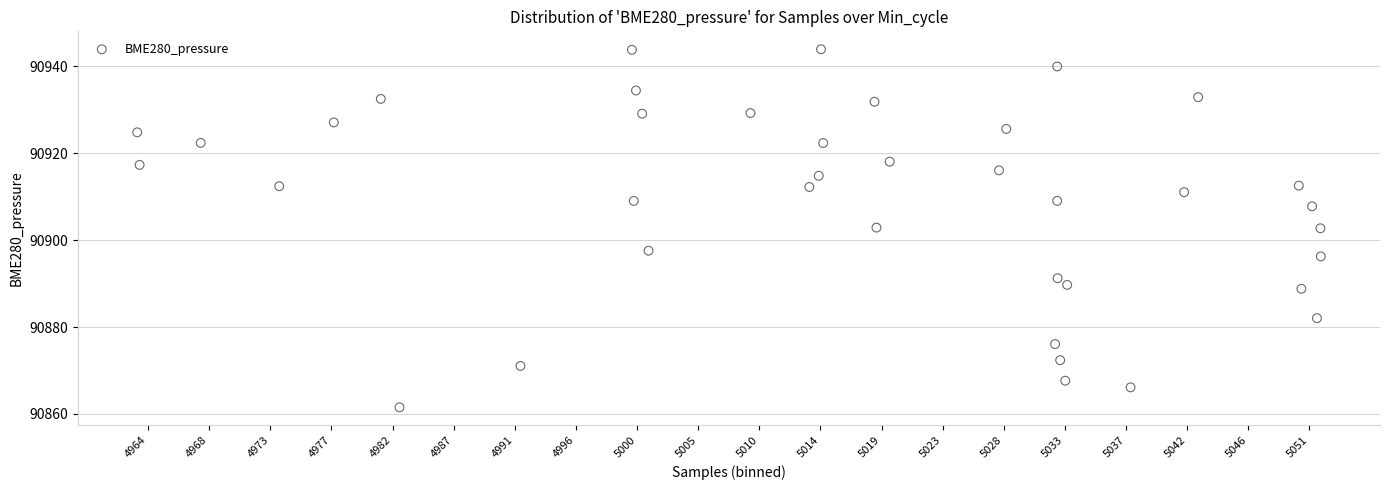

What is the range of Y values (max minus min)?

82.4